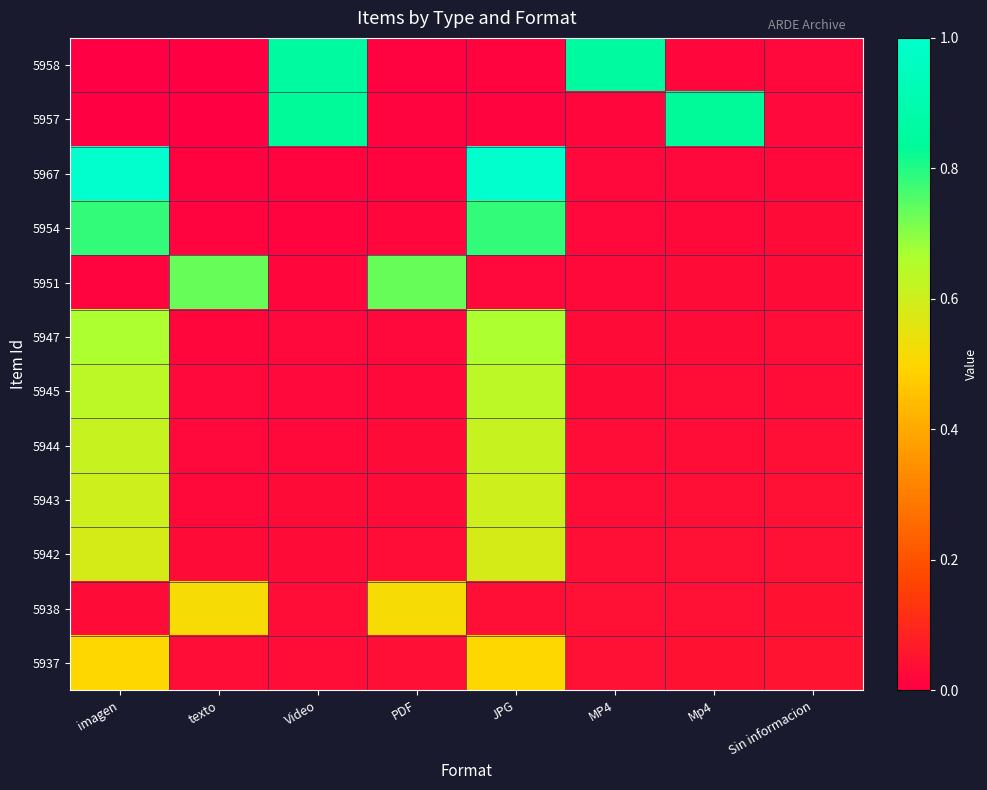

Reading right to left, list all the values displayed in this chart.

5958: Sin informacion=0.0	Mp4=0.0	MP4=0.8	JPG=0.0	PDF=0.0	Video=0.8	texto=0.0	imagen=0.0
5957: Sin informacion=0.0	Mp4=0.8	MP4=0.0	JPG=0.0	PDF=0.0	Video=0.8	texto=0.0	imagen=0.0
5967: Sin informacion=0.0	Mp4=0.0	MP4=0.0	JPG=1.0	PDF=0.0	Video=0.0	texto=0.0	imagen=1.0
5954: Sin informacion=0.0	Mp4=0.0	MP4=0.0	JPG=0.8	PDF=0.0	Video=0.0	texto=0.0	imagen=0.8
5951: Sin informacion=0.0	Mp4=0.0	MP4=0.0	JPG=0.0	PDF=0.7	Video=0.0	texto=0.7	imagen=0.0
5947: Sin informacion=0.0	Mp4=0.0	MP4=0.0	JPG=0.7	PDF=0.0	Video=0.0	texto=0.0	imagen=0.7
5945: Sin informacion=0.0	Mp4=0.0	MP4=0.0	JPG=0.6	PDF=0.0	Video=0.0	texto=0.0	imagen=0.6
5944: Sin informacion=0.0	Mp4=0.0	MP4=0.0	JPG=0.6	PDF=0.0	Video=0.0	texto=0.0	imagen=0.6
5943: Sin informacion=0.0	Mp4=0.0	MP4=0.0	JPG=0.6	PDF=0.0	Video=0.0	texto=0.0	imagen=0.6
5942: Sin informacion=0.0	Mp4=0.0	MP4=0.0	JPG=0.6	PDF=0.0	Video=0.0	texto=0.0	imagen=0.6
5938: Sin informacion=0.0	Mp4=0.0	MP4=0.0	JPG=0.0	PDF=0.5	Video=0.0	texto=0.5	imagen=0.0
5937: Sin informacion=0.0	Mp4=0.0	MP4=0.0	JPG=0.5	PDF=0.0	Video=0.0	texto=0.0	imagen=0.5